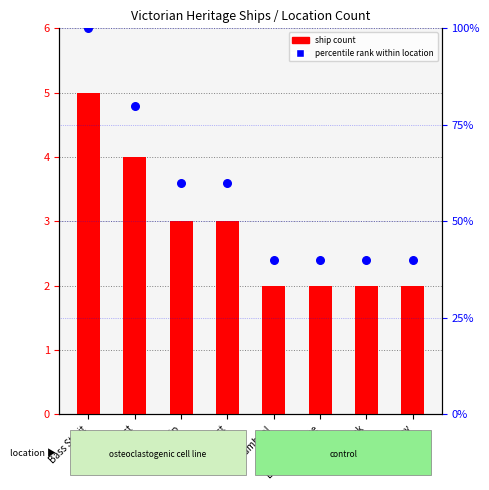

At which category is the sum across all series the highest?

Bass Strait